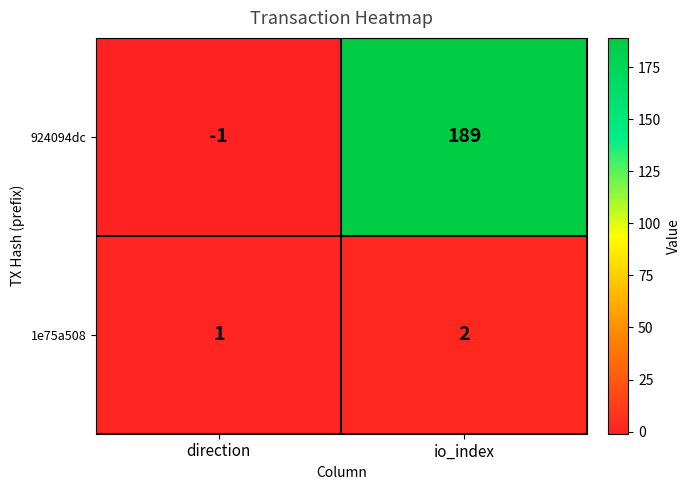

Reading left to right, extract all data points from this chart.

924094dc: -1	189
1e75a508: 1	2